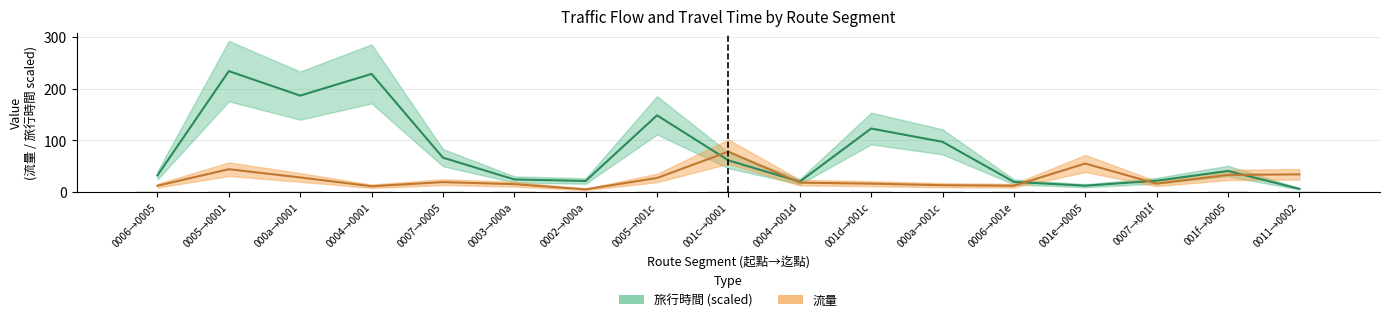

What is the value of the 流量 bar at the 2nd from the left?

44.0